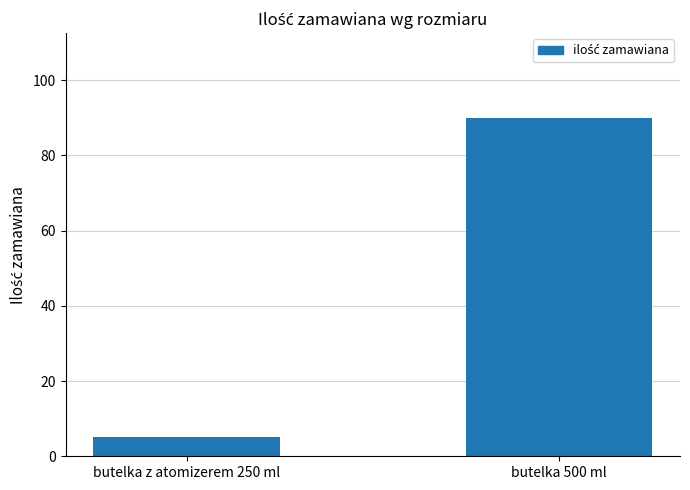

What is the difference between the maximum and minimum values?

85